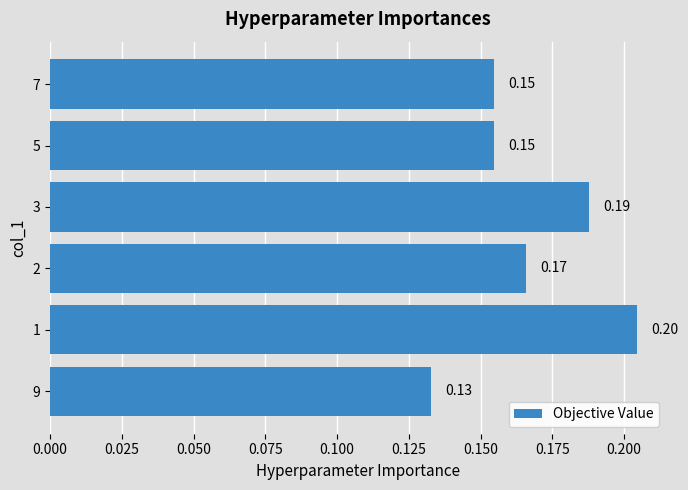

What is the sum of all values?

1.0